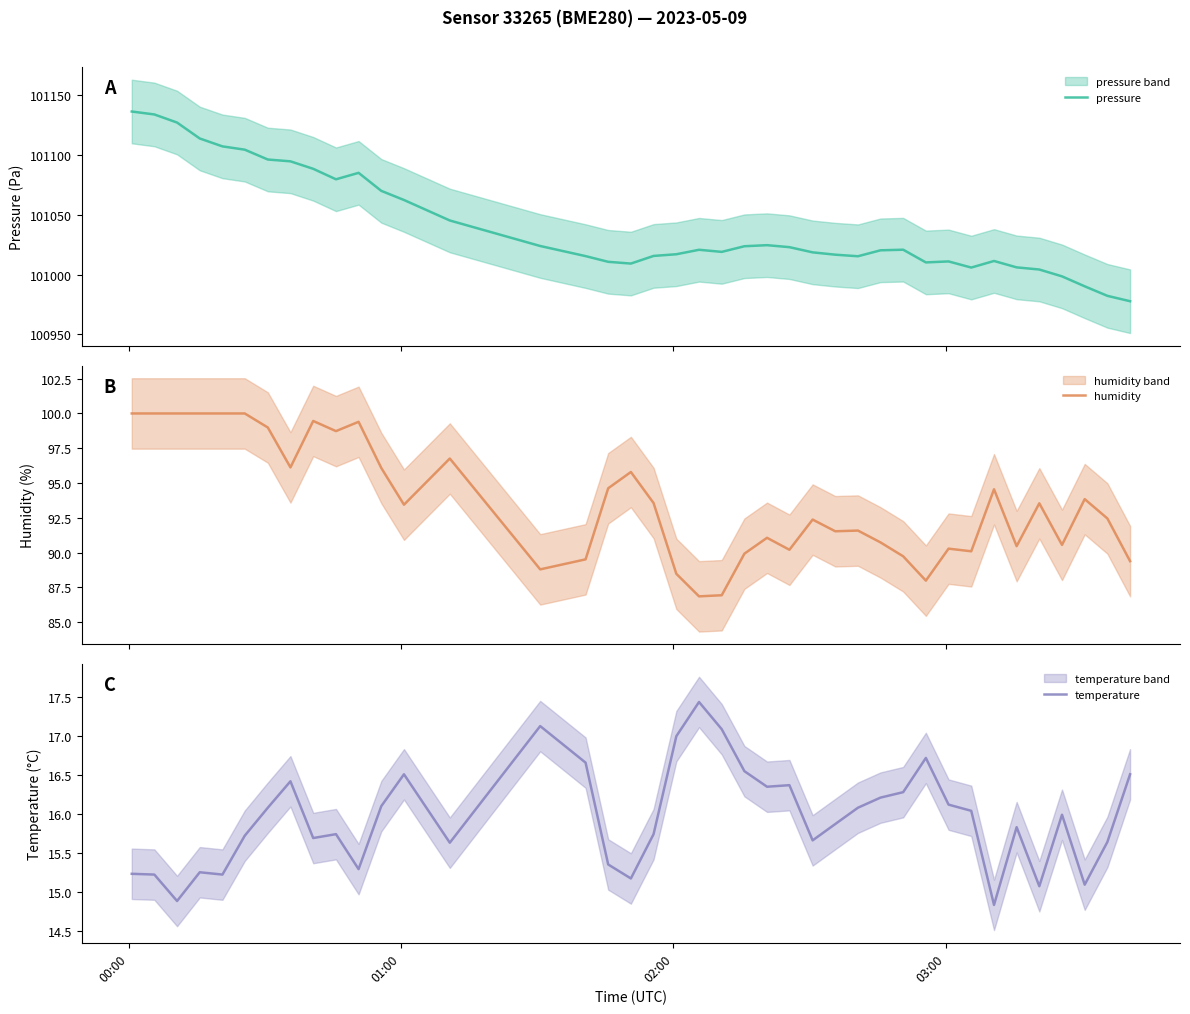

Which series has the widest spread of values?

pressure